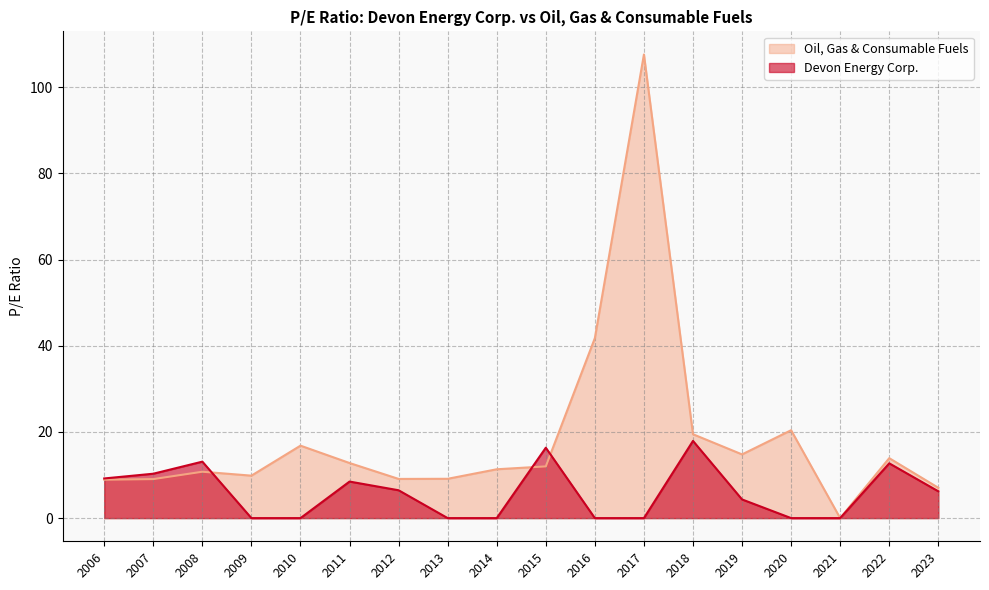

At 2020, list the series in order from smallest to largest.

Devon Energy Corp., Oil, Gas & Consumable Fuels